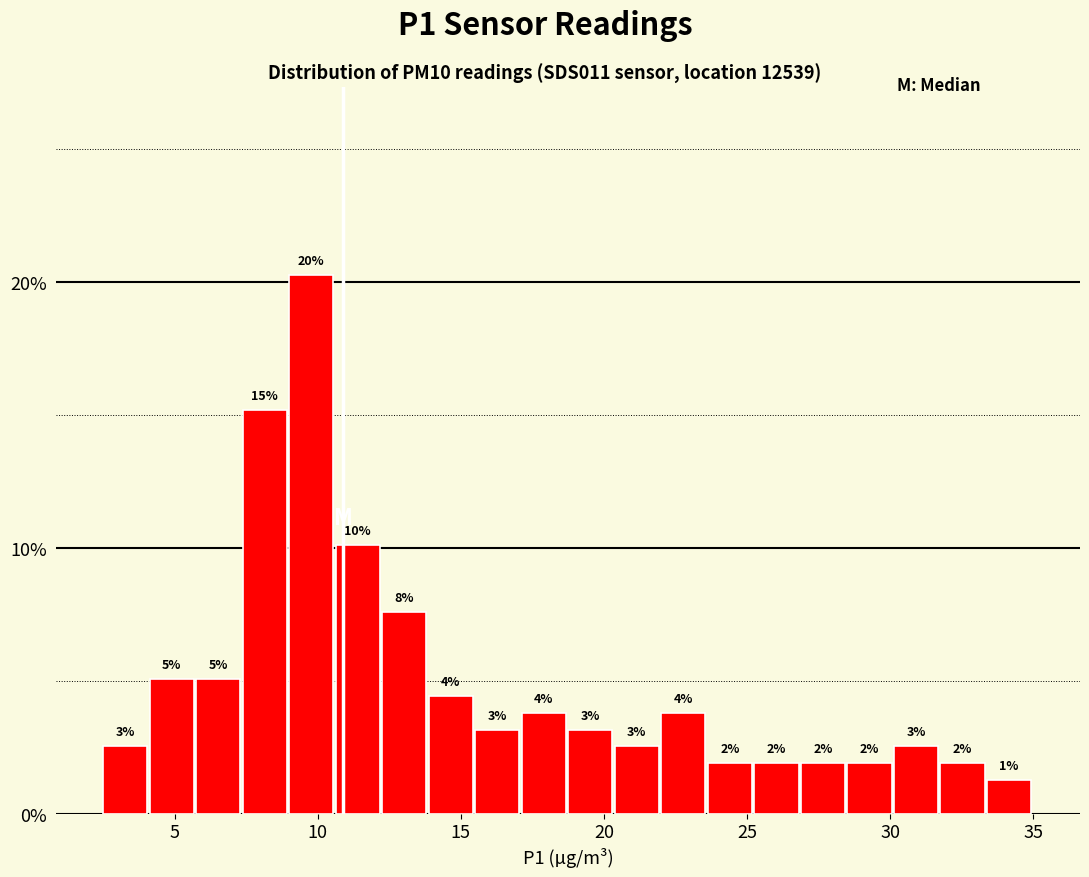

Around what value on the x-axis is the tallest bar? Give the approximate position of its centre, as read against the axis.

10.0